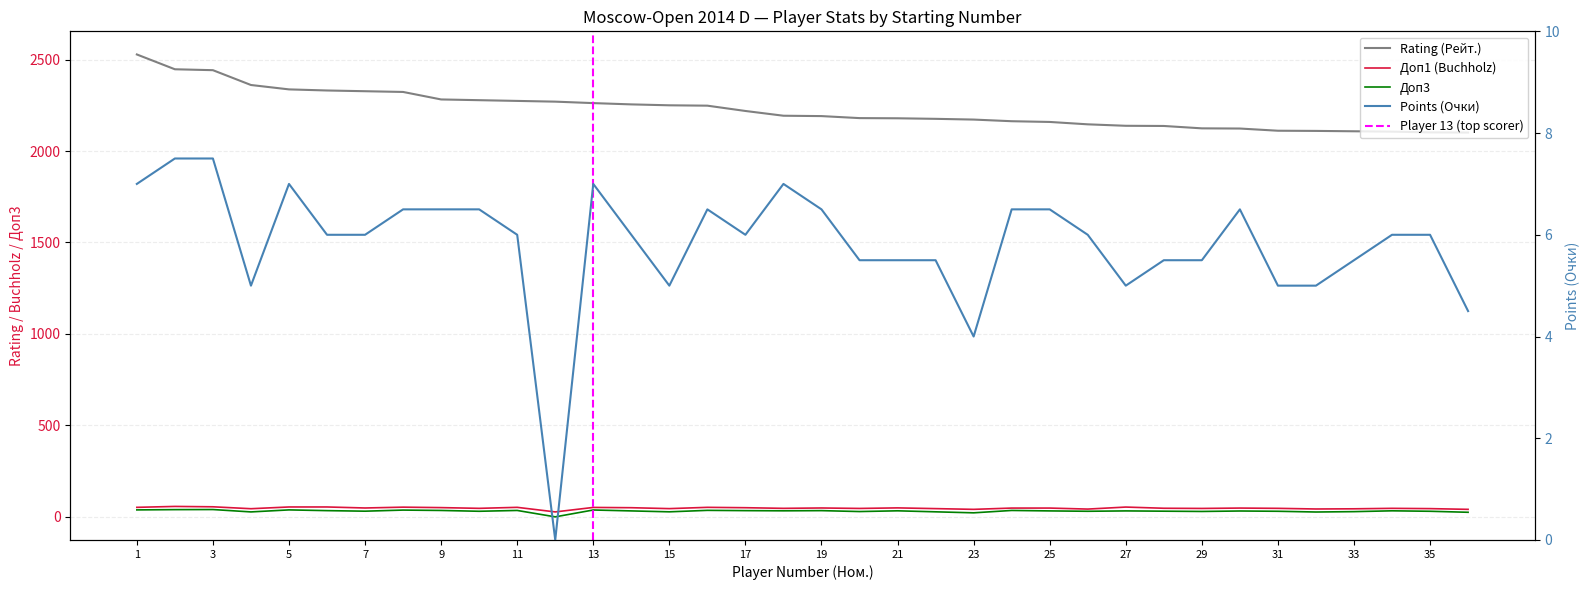

Which category has the lowest value across all series?

12